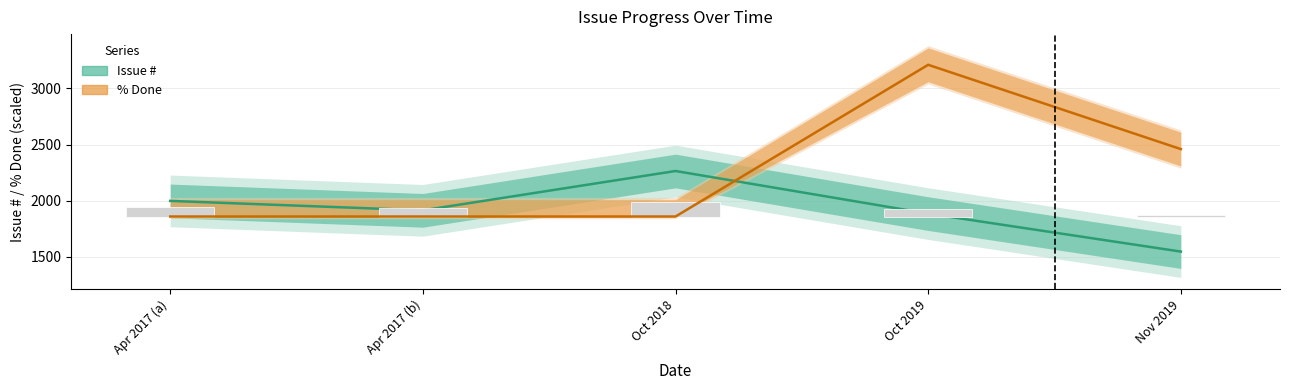

Which category has the highest value across all series?

Oct 2019